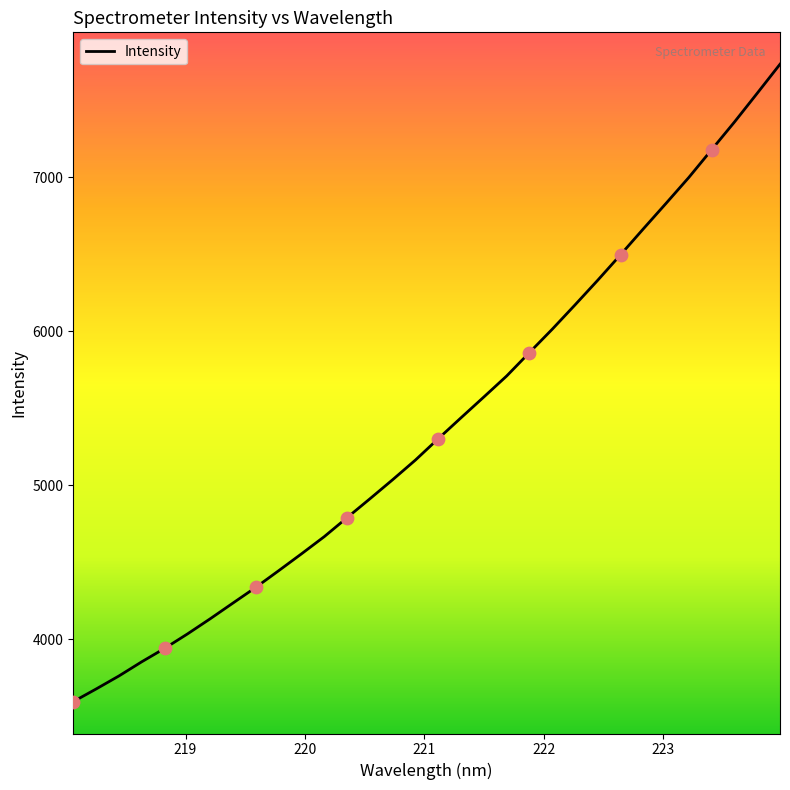

What is the greatest value displayed?

7735.5